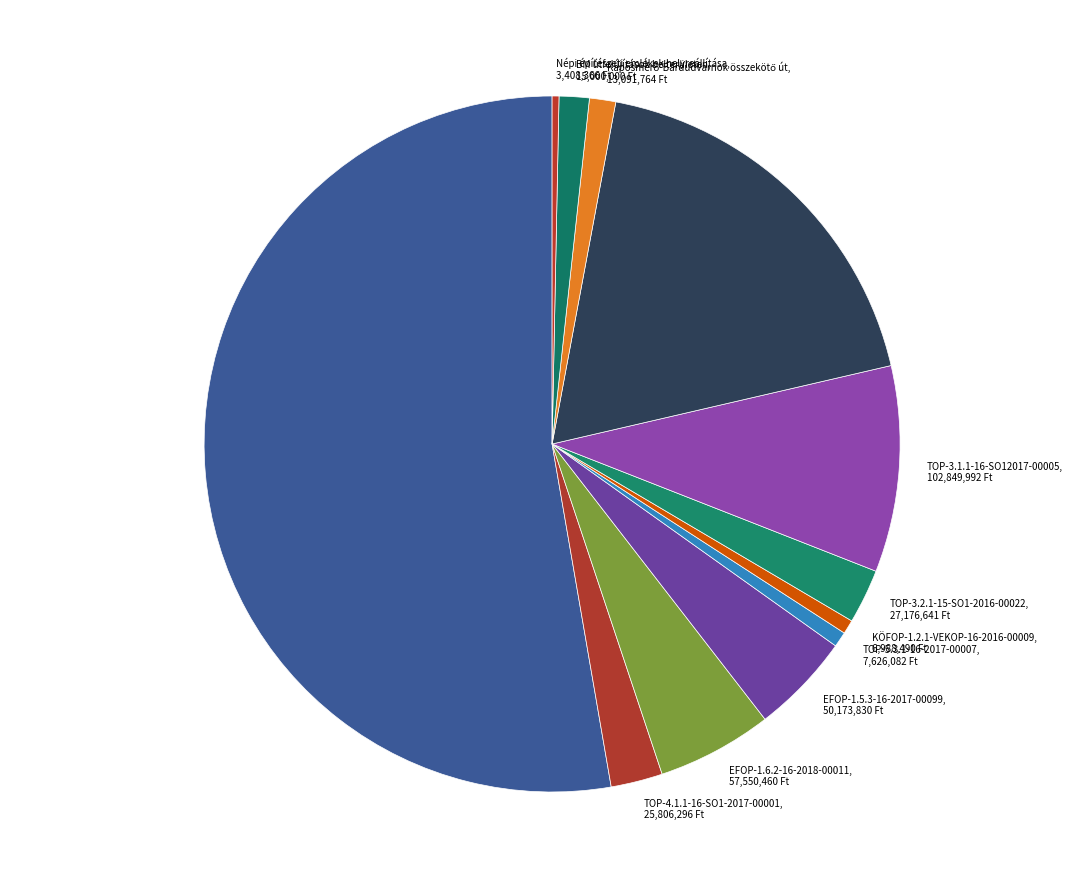

What is the largest slice in the pie chart?

TOP-1.1.1-15-SO1-2016-00002